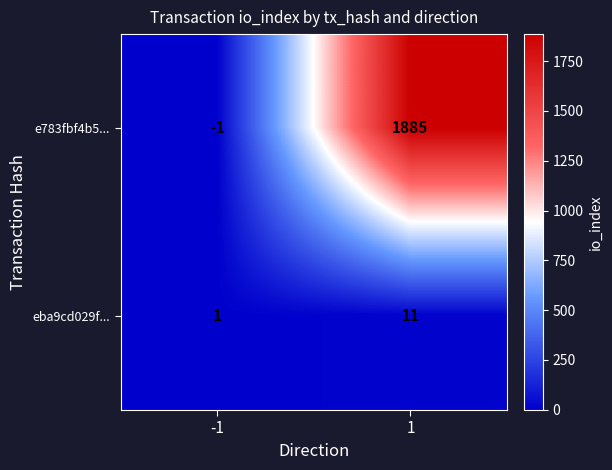

What is the approximate value of eba9cd029f... at 1, to the nearest 10?

10